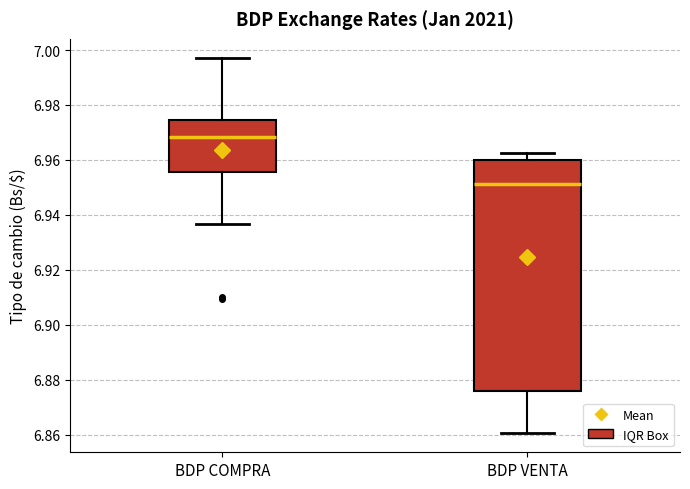

Where does the lower whisker of the box for BDP COMPRA end on the y-axis? The values are not printed on the chart, so give them approximately, as read against the axis.

6.936